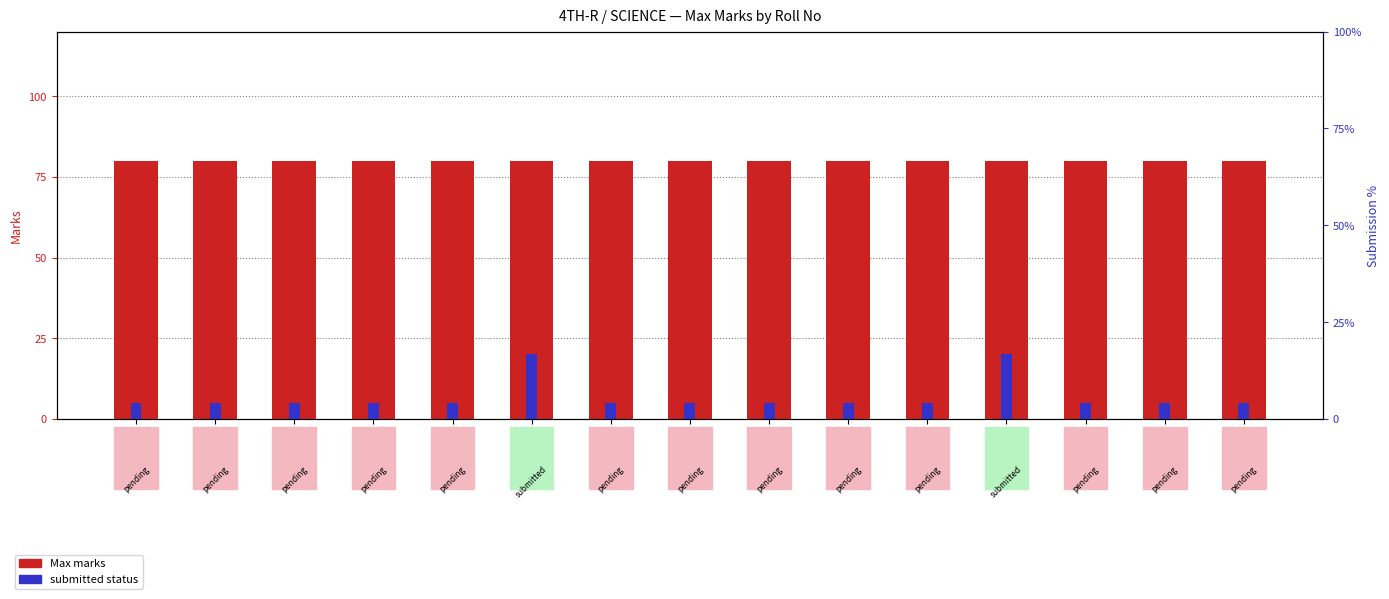

What is the value of the submitted bar at the 14th from the left?

5